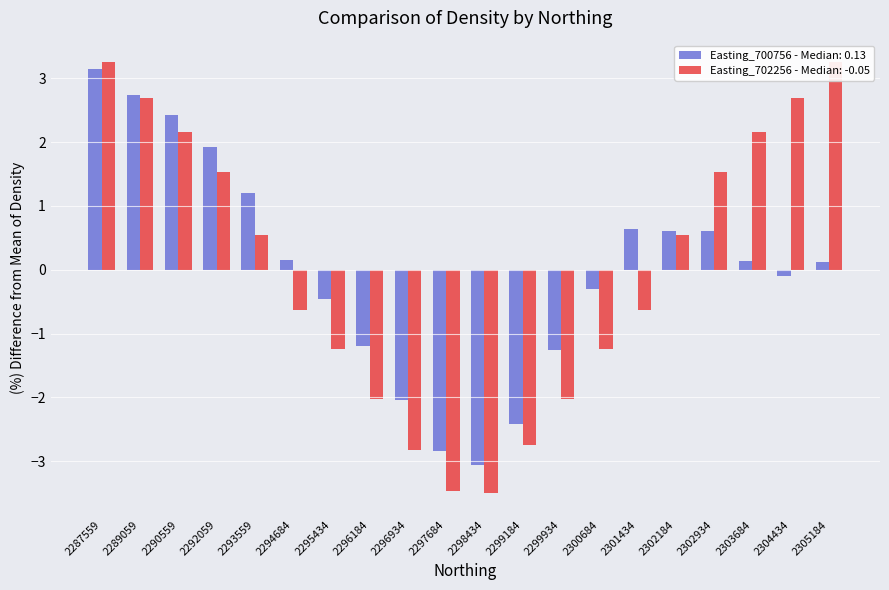

What is the sum of the Density values at 2294684 and 2290559?

2.6